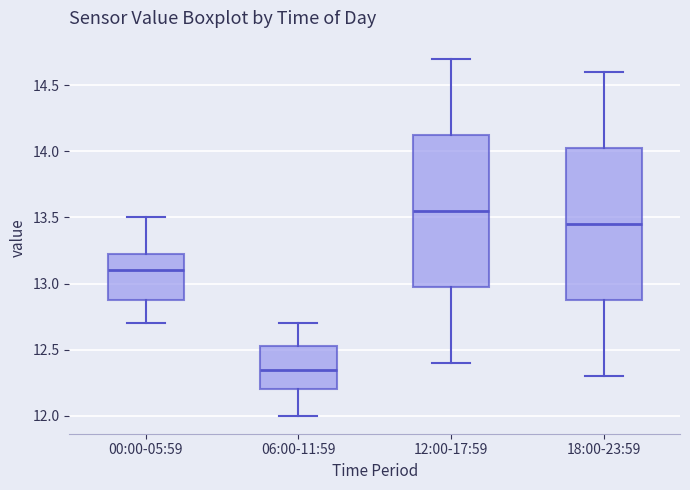

Reading left to right, read every box against the y-axis: the position of its median line, the range the box covers, and the ends of its whiskers. The values are not printed on the chart, so give them approximately, as read against the axis.

00:00-05:59: median 13.10, box 12.90 to 13.25, whiskers 12.70 to 13.50
06:00-11:59: median 12.35, box 12.20 to 12.55, whiskers 12.00 to 12.70
12:00-17:59: median 13.55, box 13.00 to 14.15, whiskers 12.40 to 14.70
18:00-23:59: median 13.45, box 12.90 to 14.05, whiskers 12.30 to 14.60